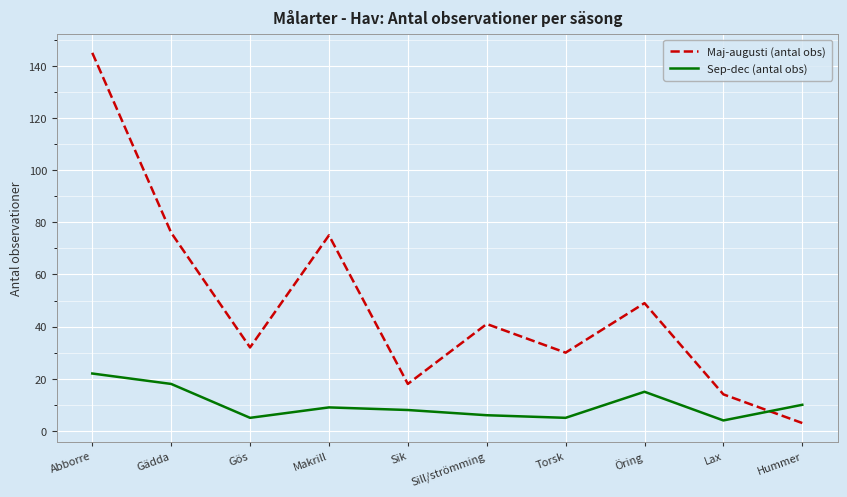

Which series has the largest total across all categories?

Maj-augusti (antal obs)